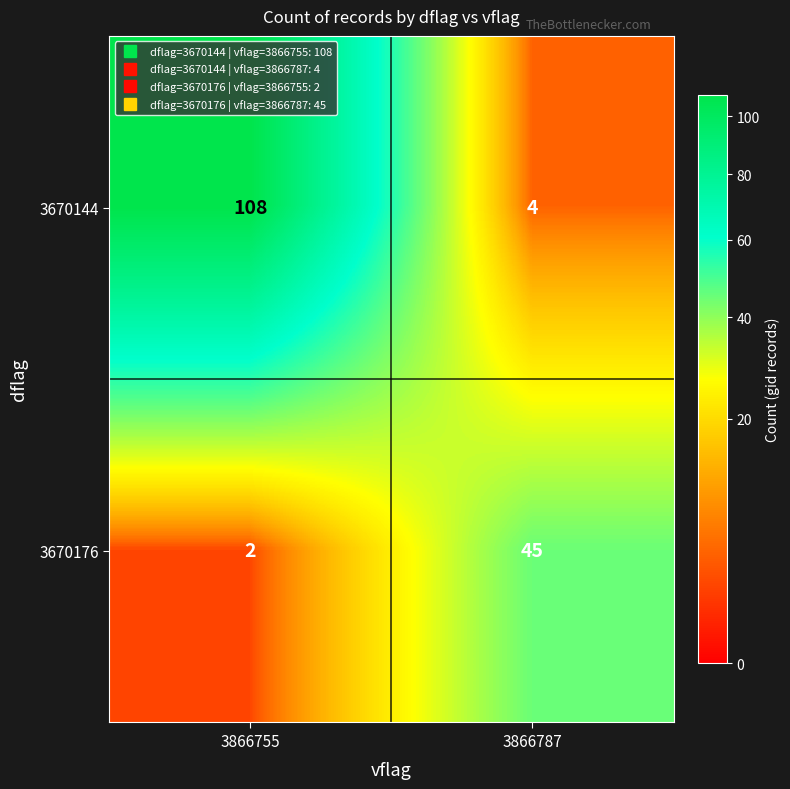

What is the difference between the maximum and minimum values in the 3670144 series?

104